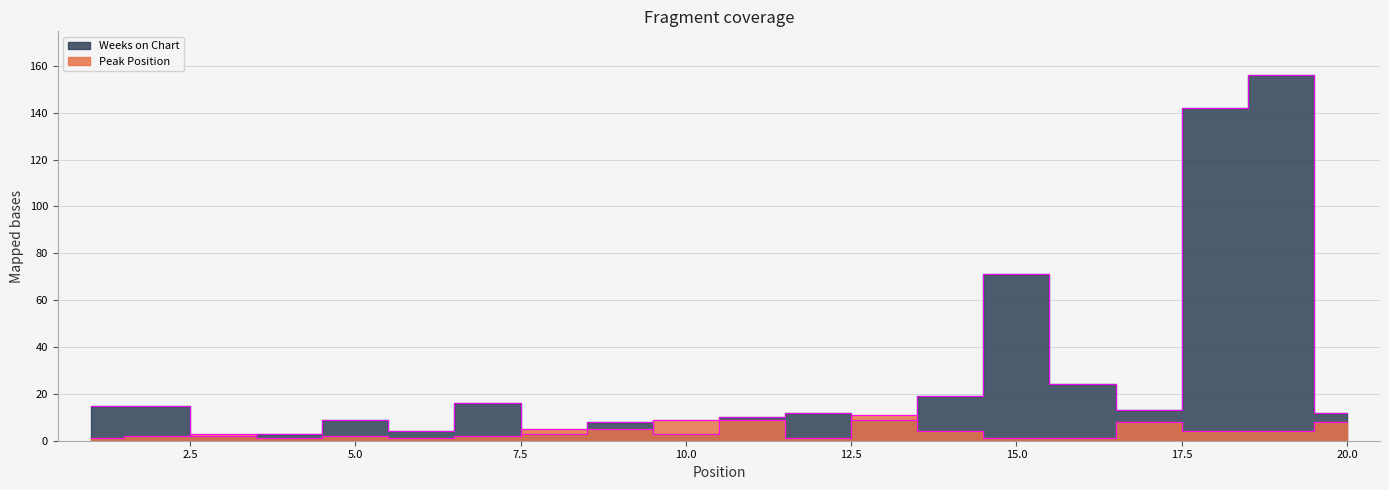

The value of Weeks on Chart at 18 is 75. True or false?

False